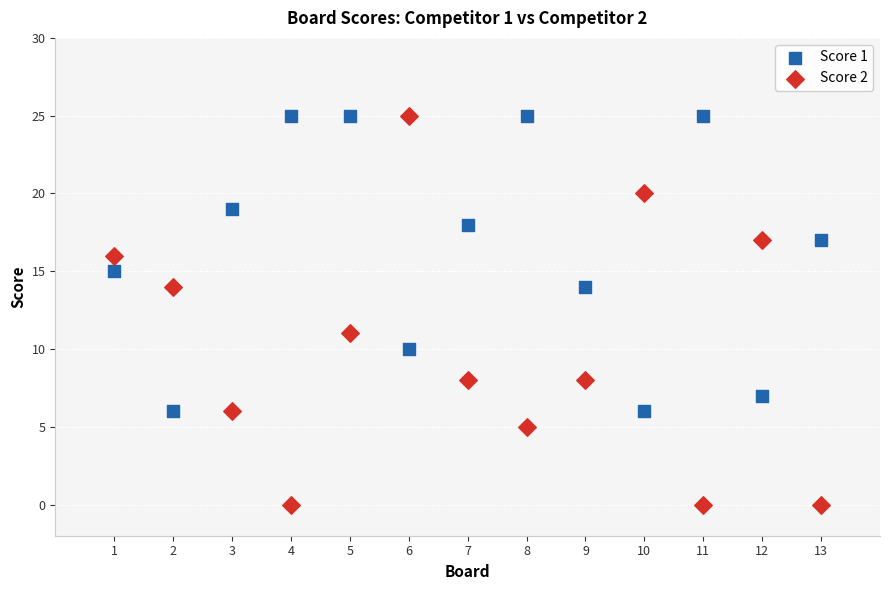

Across all series, what Y value is closest to 12?

11